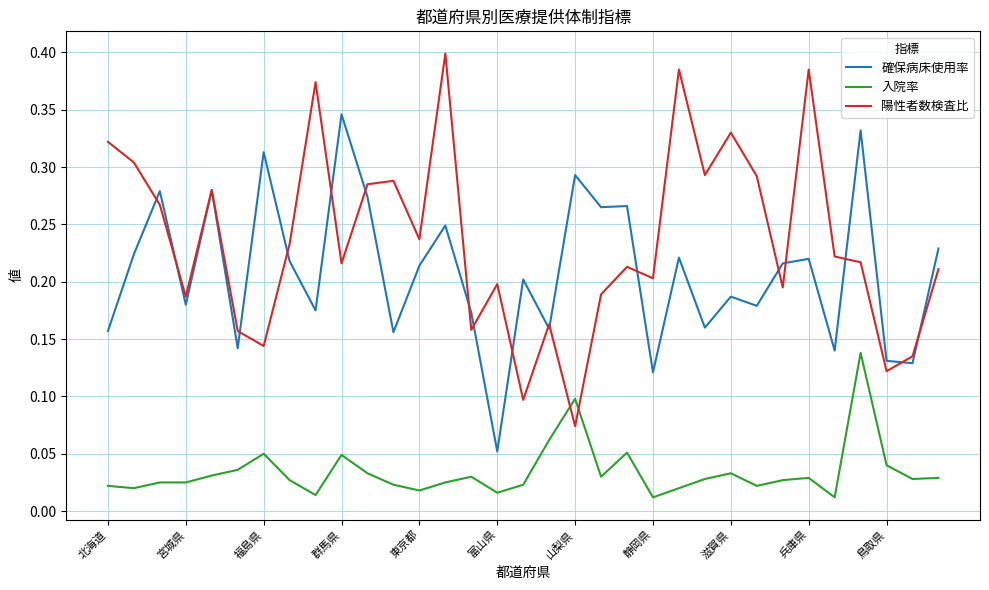

Which series has the largest total across all categories?

陽性者数検査比